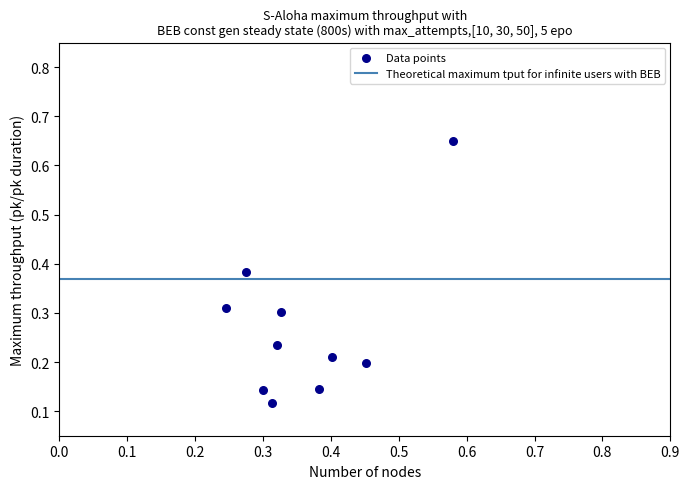

What is the range of Y values (max minus min)?

0.5